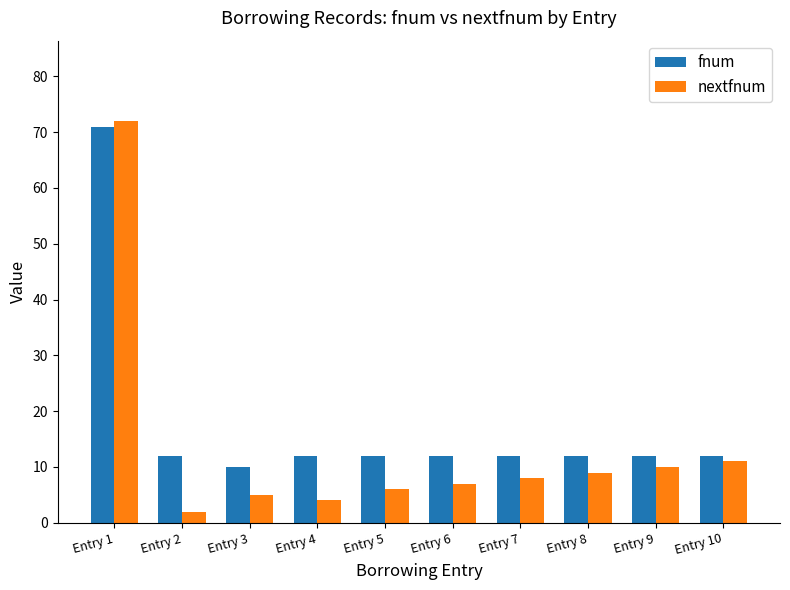

How many values in the nextfnum series are below 8?

5